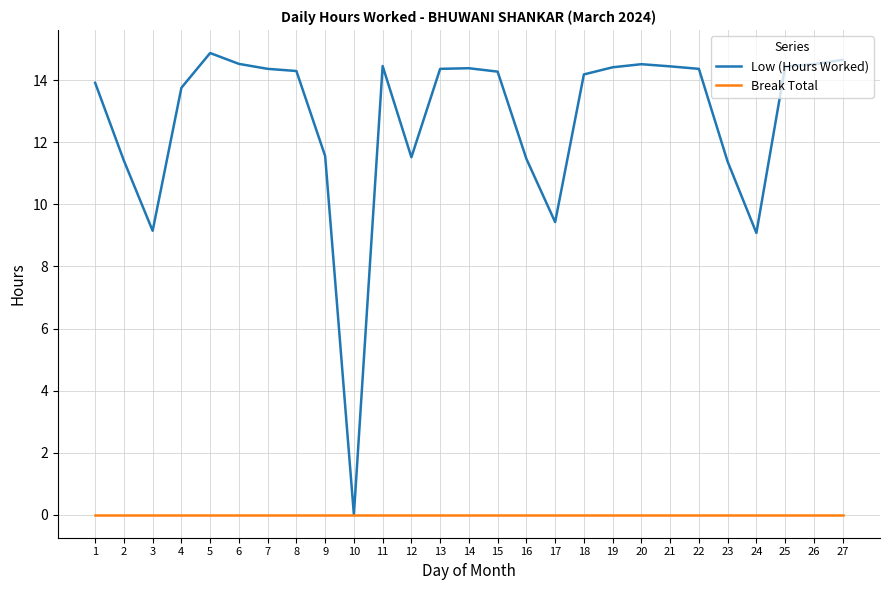

What is the difference between the second highest and second lowest values in the Low (Hours Worked) series?

5.6